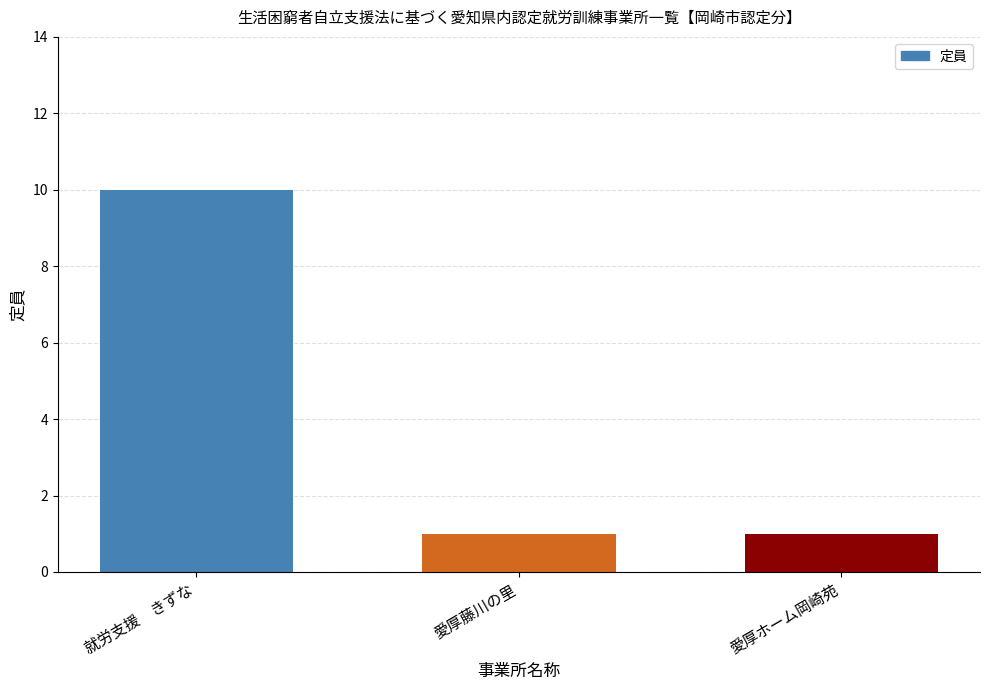

How many data points does each series have?

3